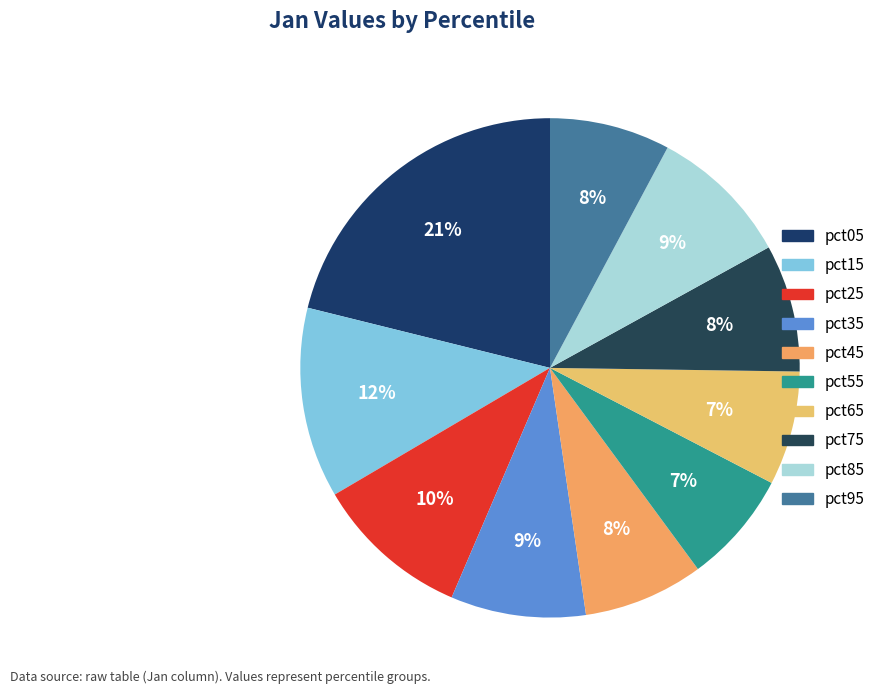

Which category has the smallest portion of the pie?

pct55